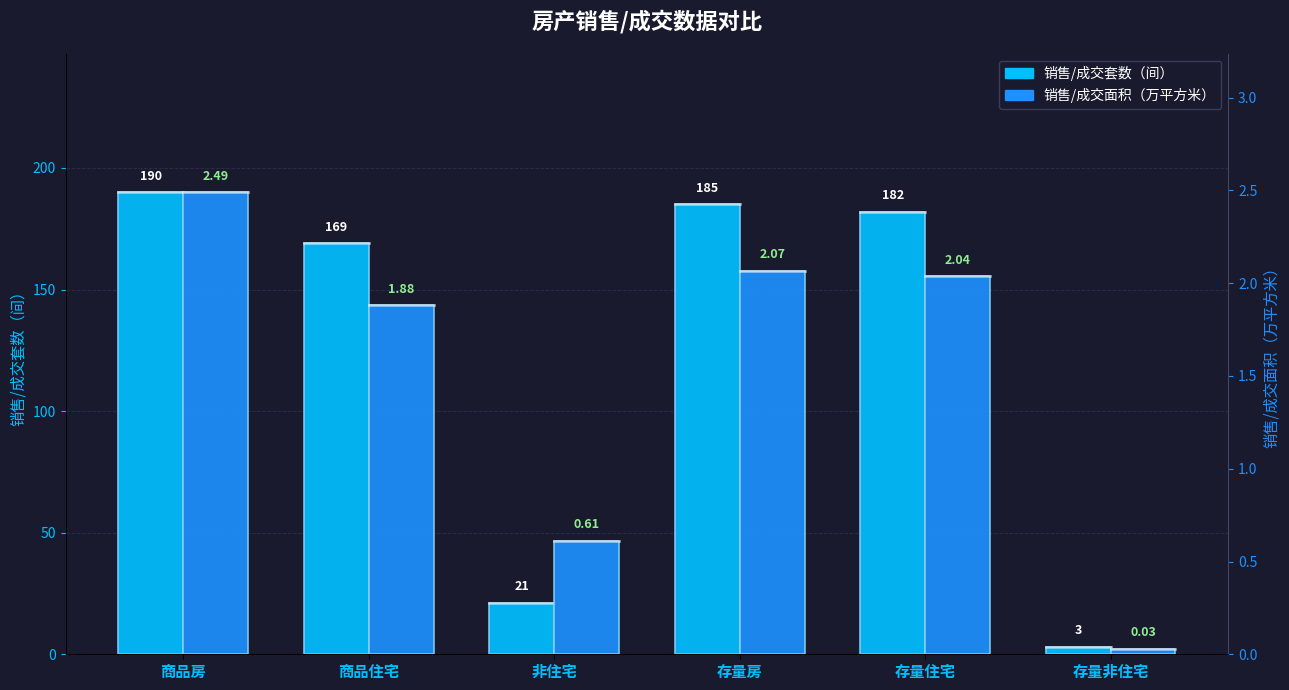

Rank the series at 存量非住宅 from lowest to highest value.

销售/成交面积（万平方米）, 销售/成交套数（间）